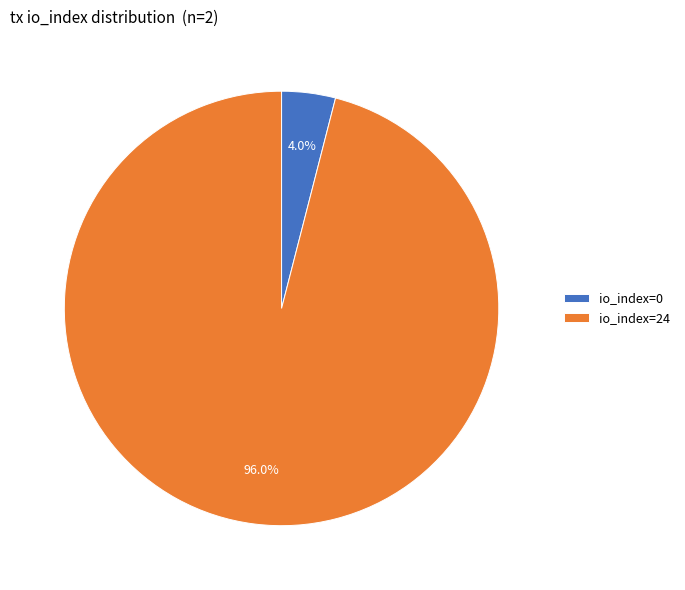

Which category accounts for the majority?

io_index=24